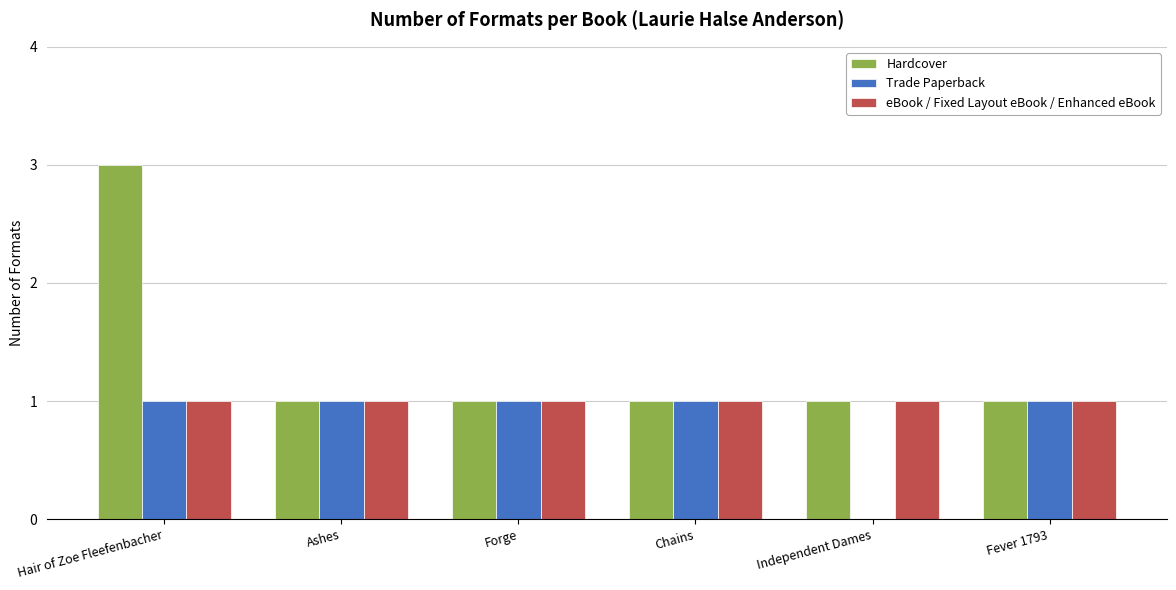

True or false: Hardcover has a value of 1 at Fever 1793.

True